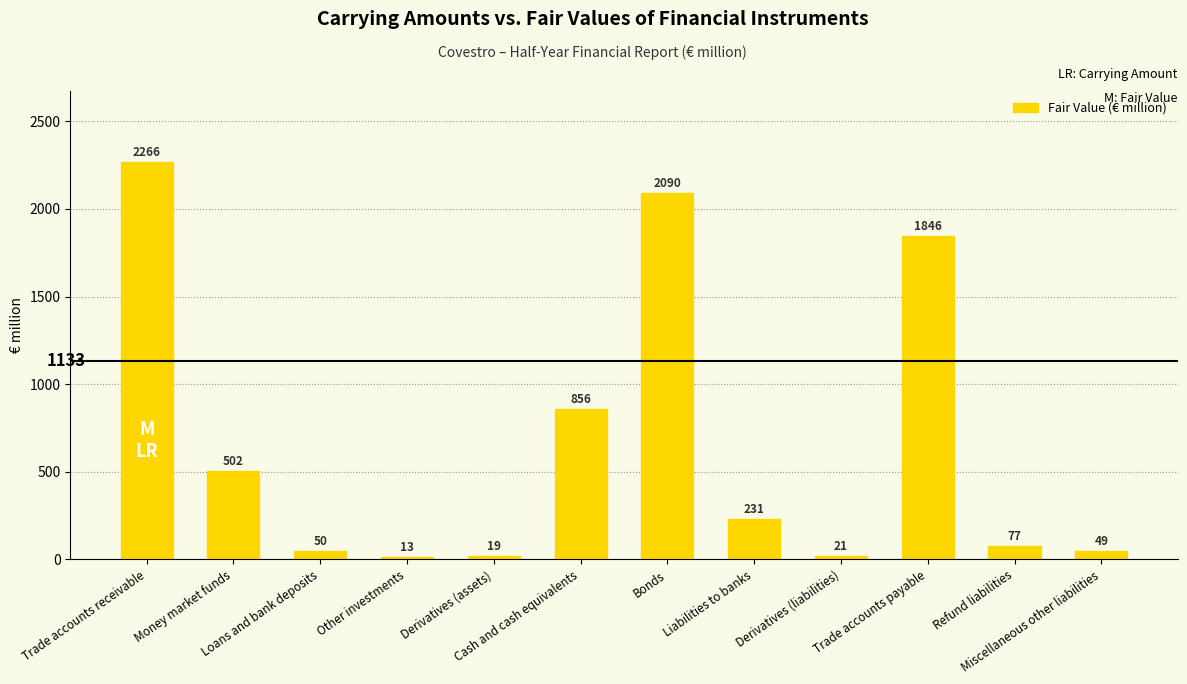

Between Trade accounts receivable and Loans and bank deposits, which is larger?

Trade accounts receivable